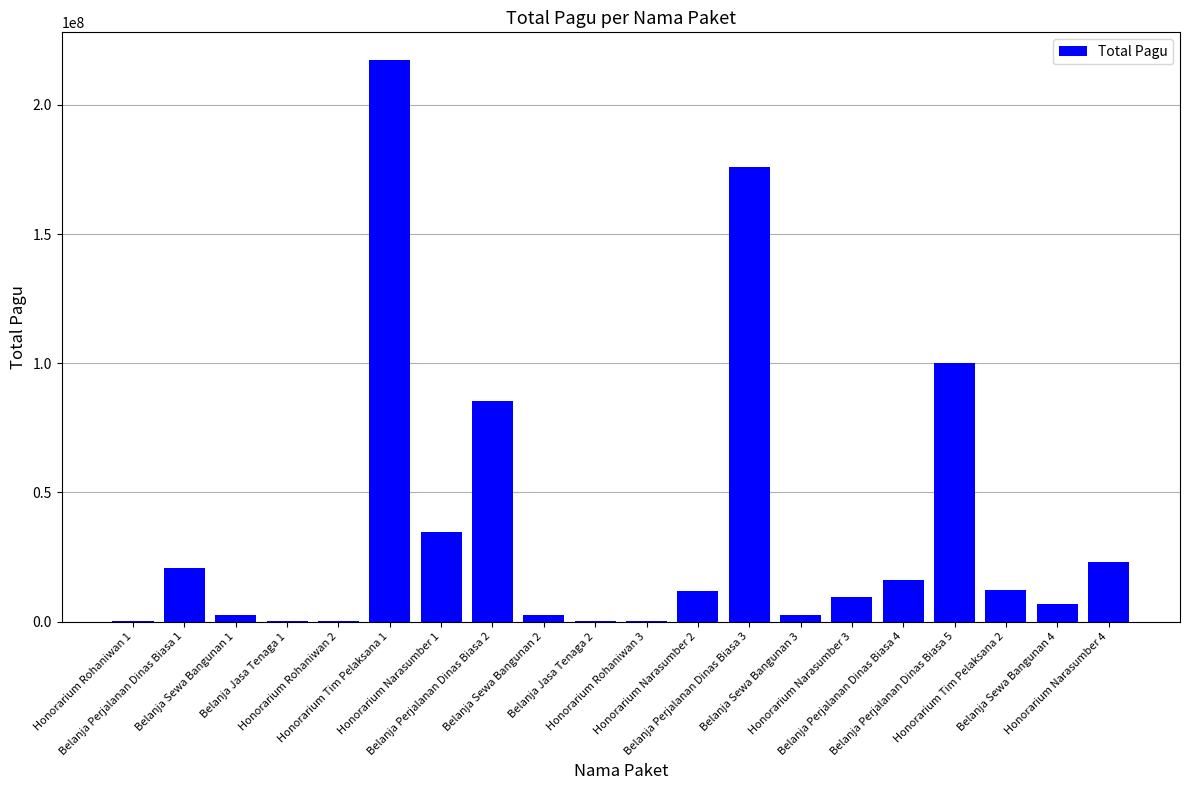

What is the sum of all values?

723083000